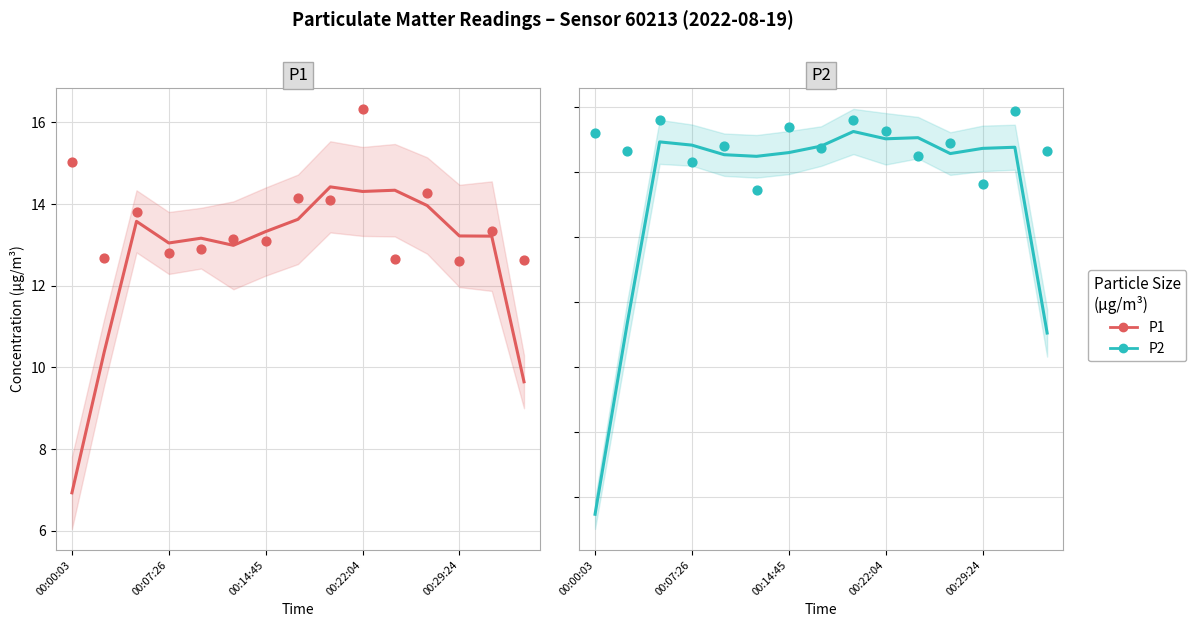

Which series has the largest total across all categories?

P1